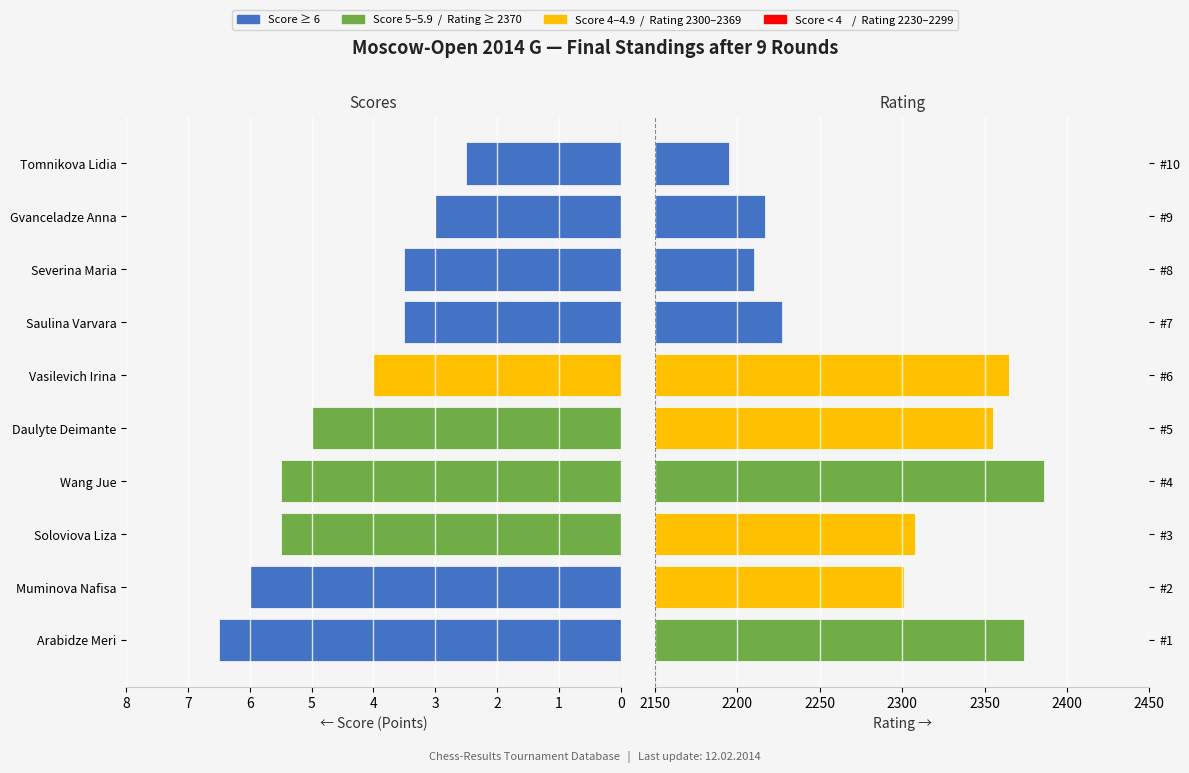

List the series in order of their overall mean, highest first.

Rating, Score (Points)